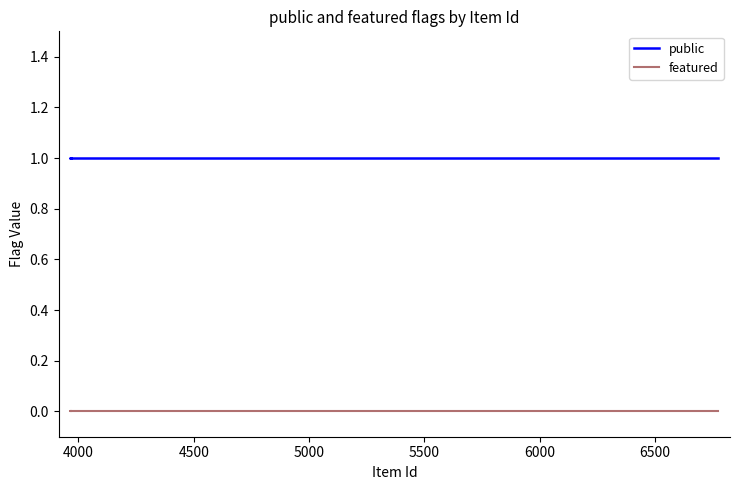

List the series in order of their overall mean, lowest first.

featured, public